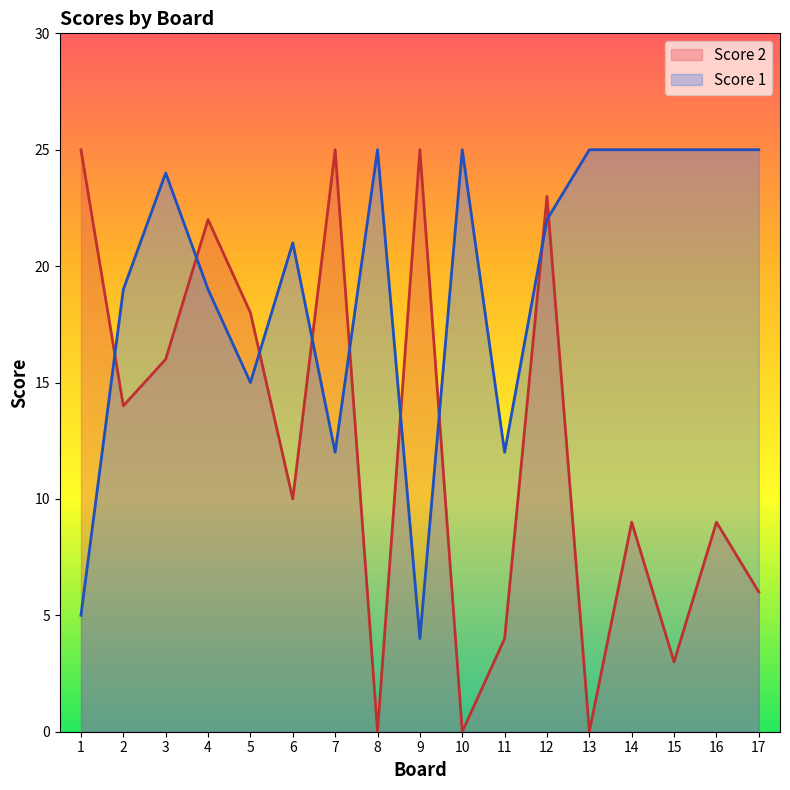

Where is Score 1 nearest to the value 14?

5